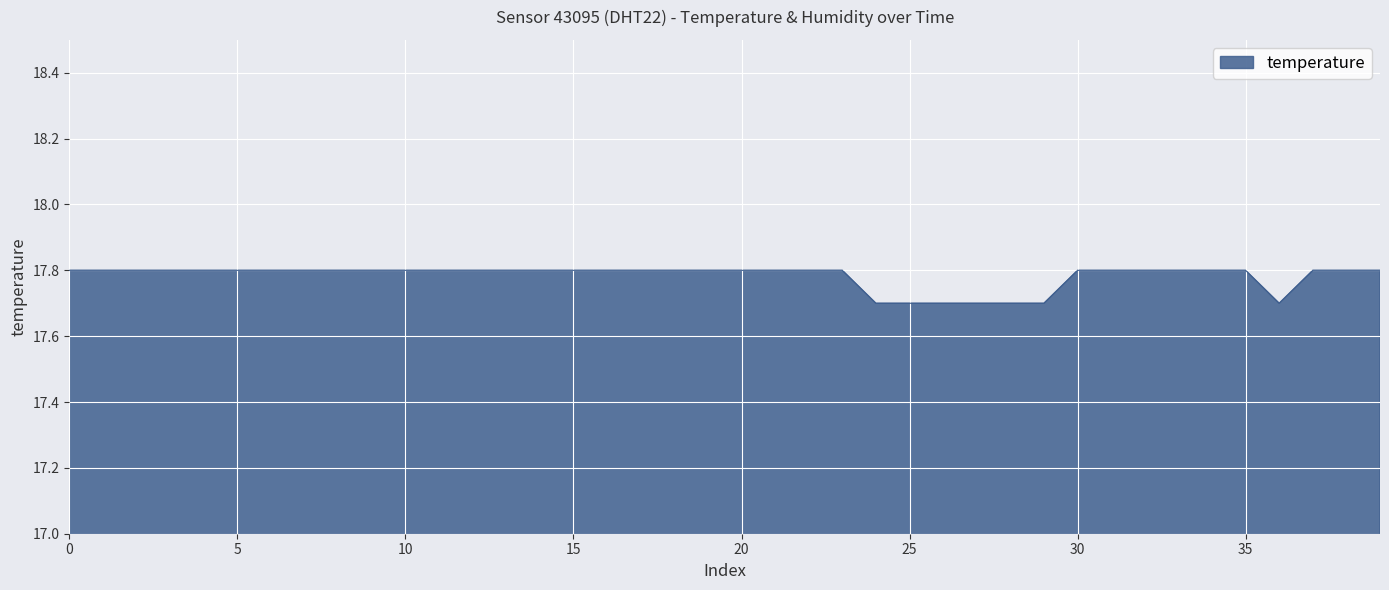

What is the greatest value displayed?

17.8